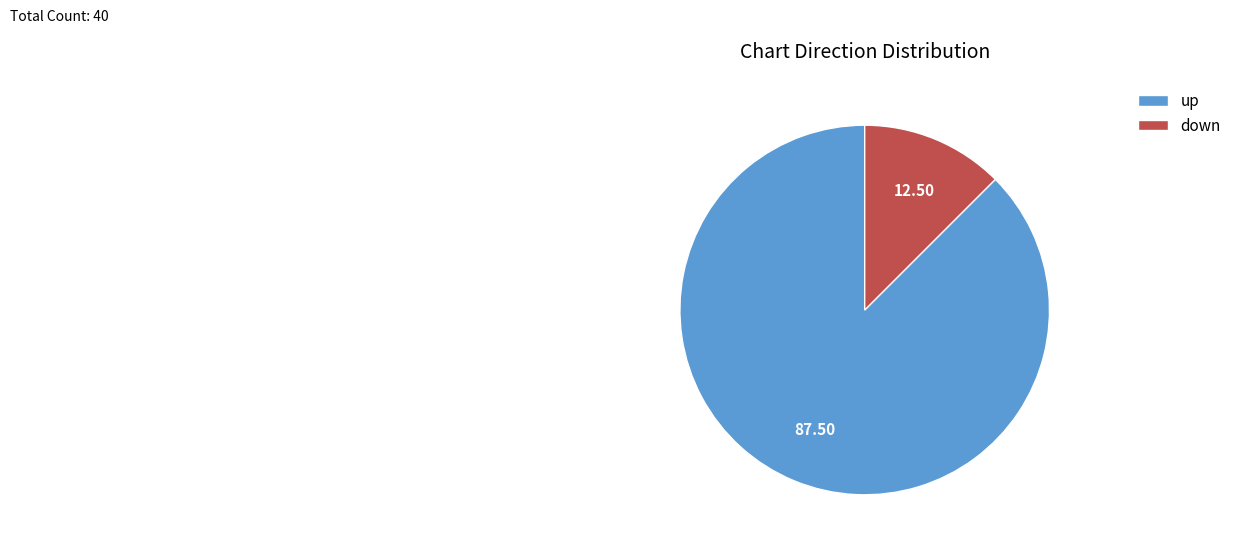

Do up and down together represent more than half of the pie?

Yes